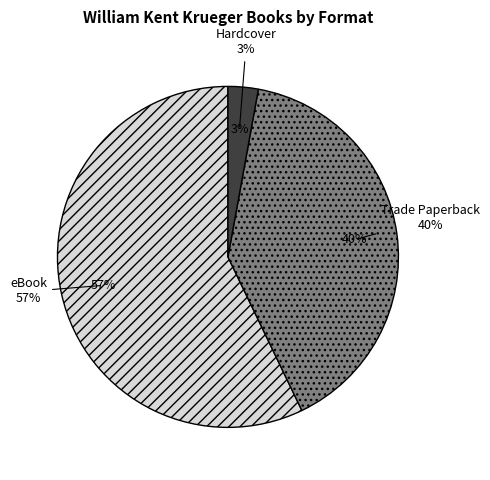

Is the sum of Hardcover and Trade Paperback greater than half?

No